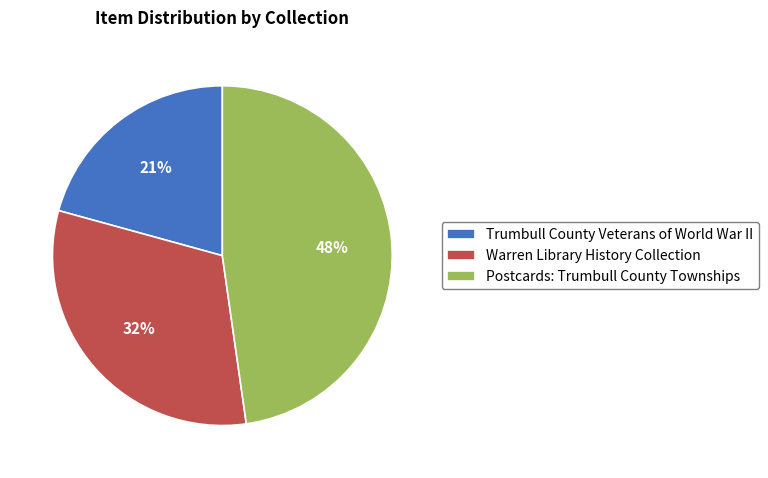

Is it true that Warren Library History Collection is 32% of the pie?

True